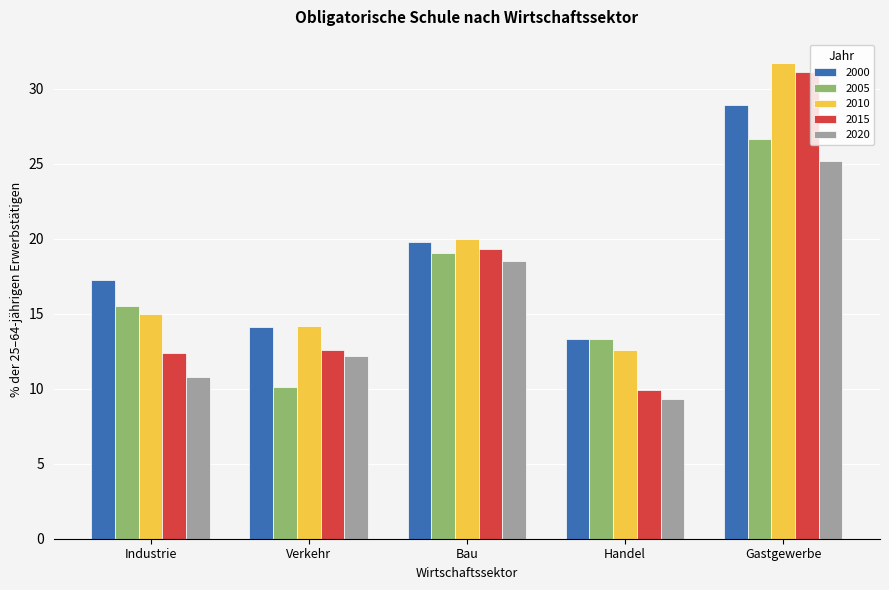

At which label is 2010 closest to 22?

Bau